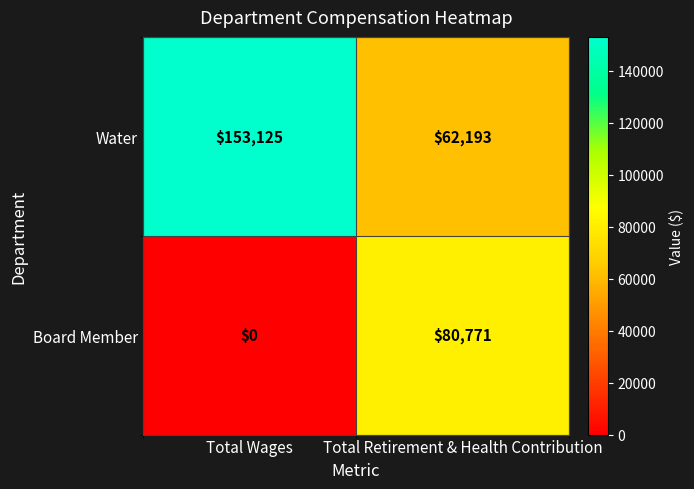

How many series are shown in this chart?

2